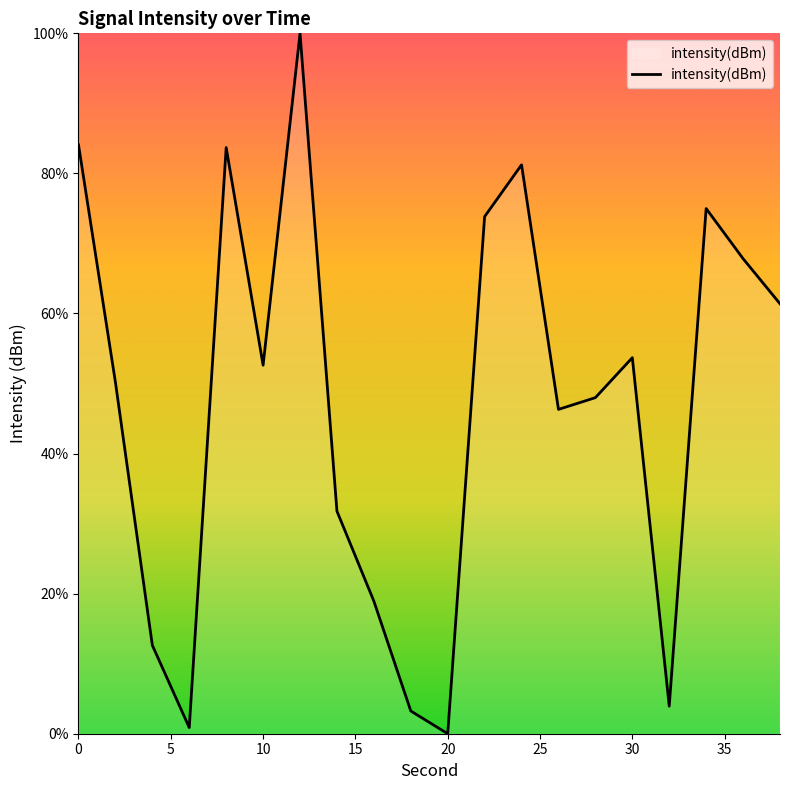

What is the difference between the maximum and second lowest values?

99.1